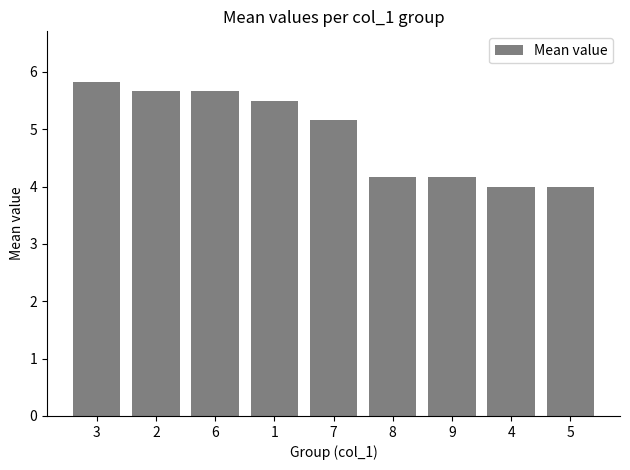

What is the change in value from 7 to 4?

-1.2